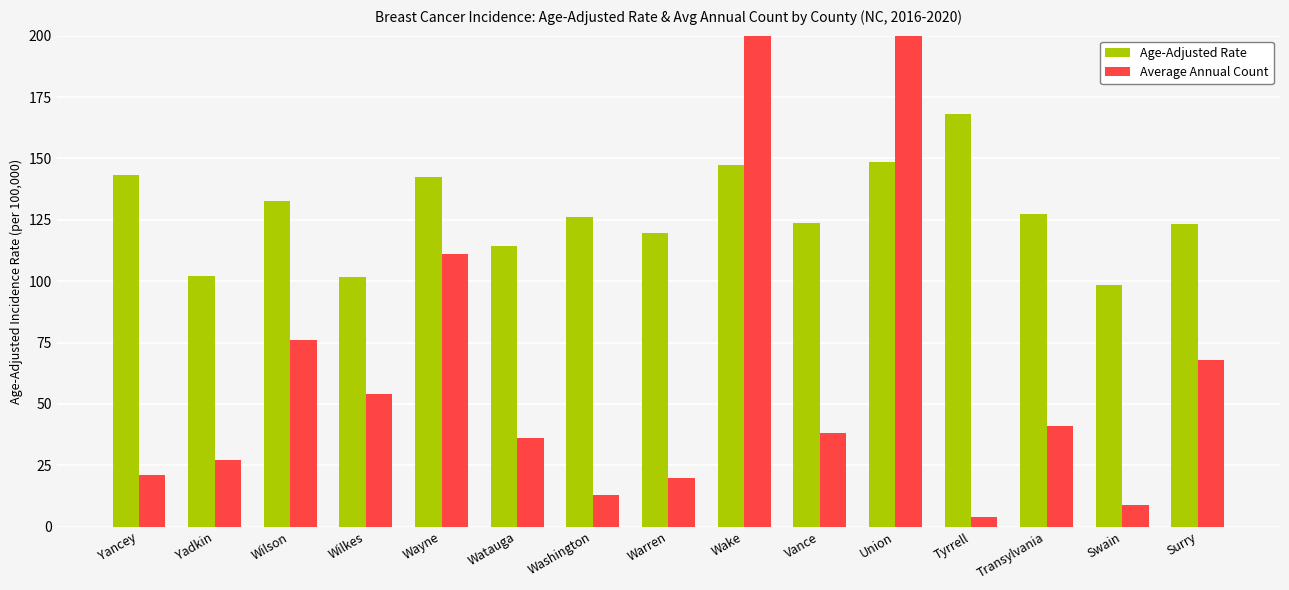

What is the total value across all series at Warren?

139.7